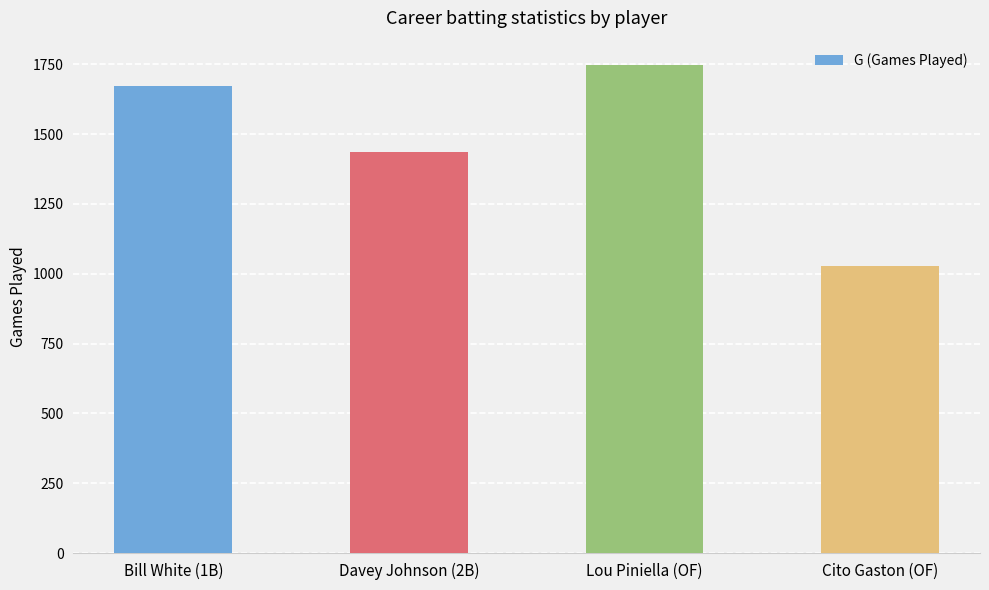

What is the label of the 4th bar from the right?

Bill White (1B)